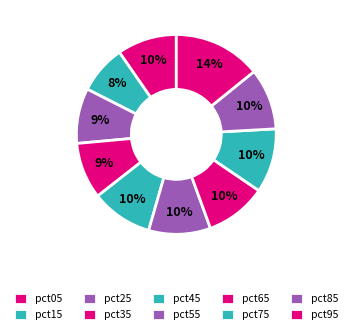

True or false: pct25 accounts for 23% of the total.

False